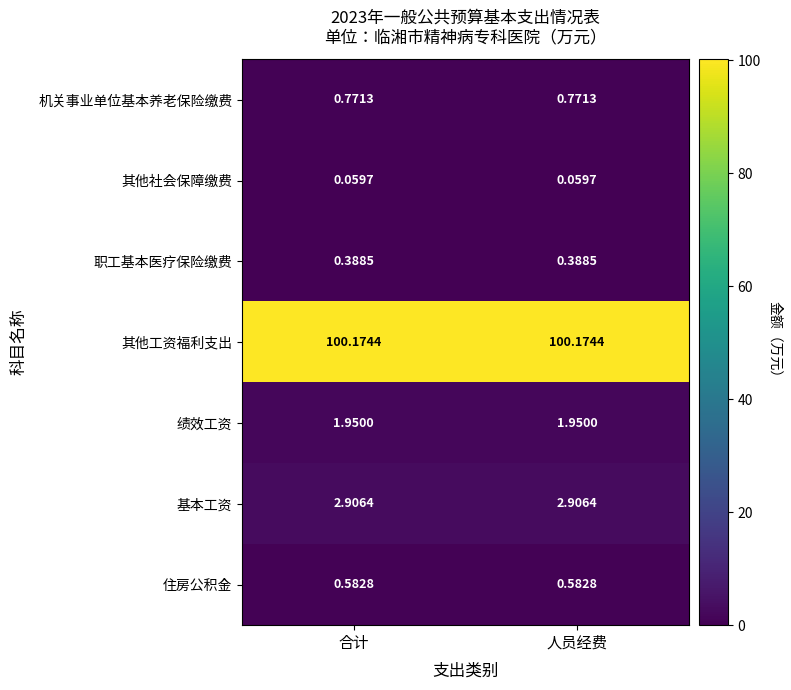

List the series in order of their peak value, highest first.

其他工资福利支出, 基本工资, 绩效工资, 机关事业单位基本养老保险缴费, 住房公积金, 职工基本医疗保险缴费, 其他社会保障缴费